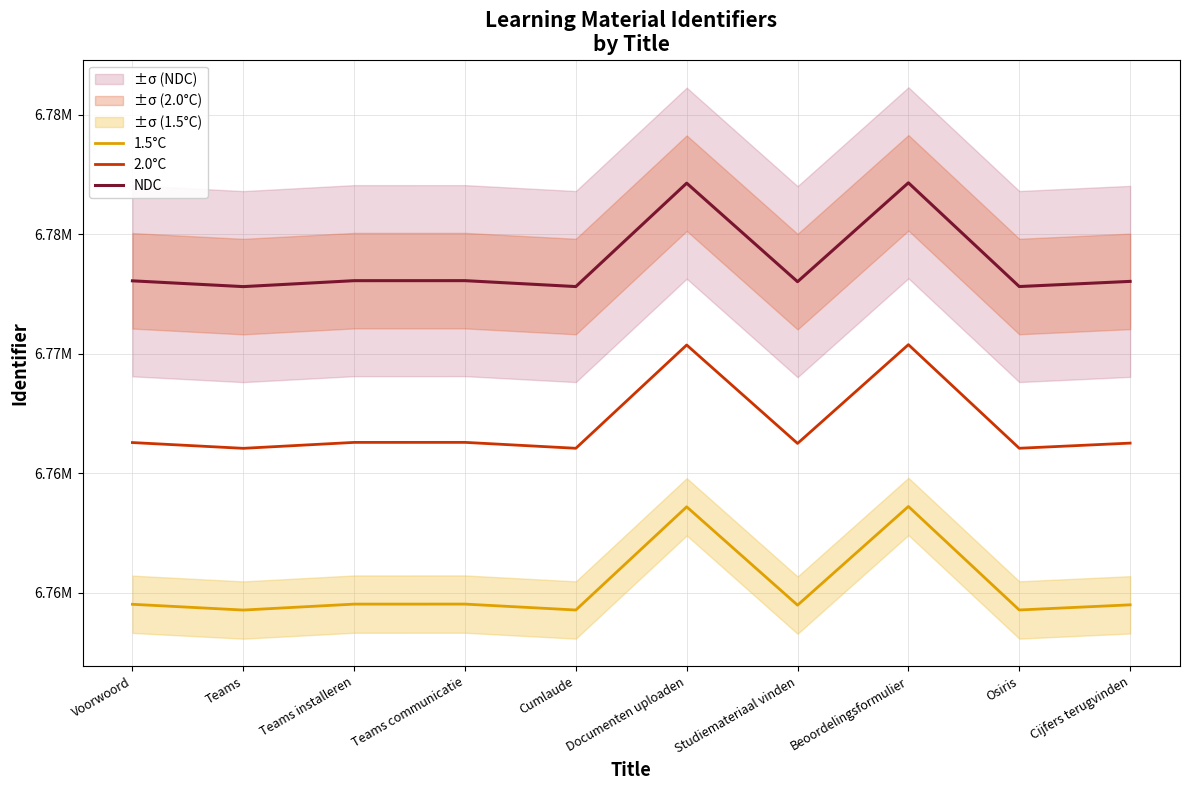

Where is the first local maximum for 2.0°C?

Teams communicatie